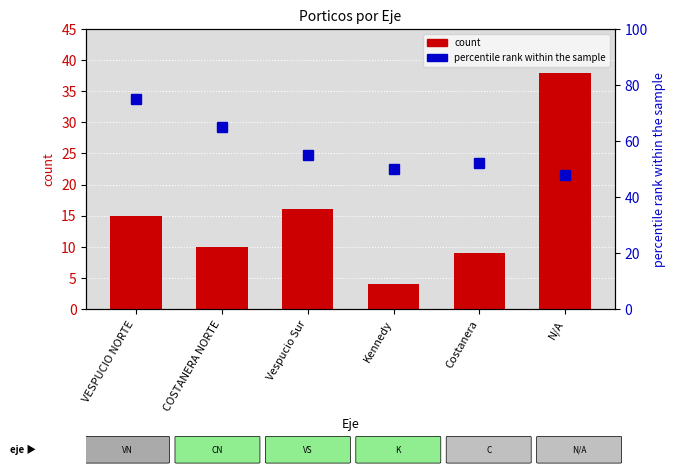

What is the difference between the maximum and minimum values in the count series?

34